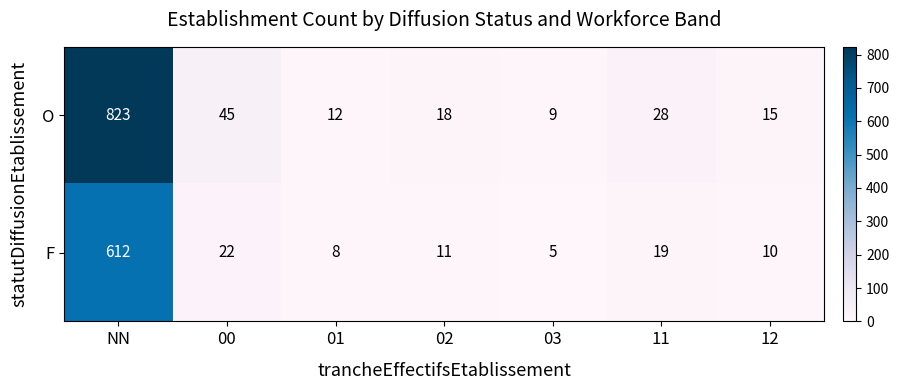

Where is O nearest to the value 416?

00